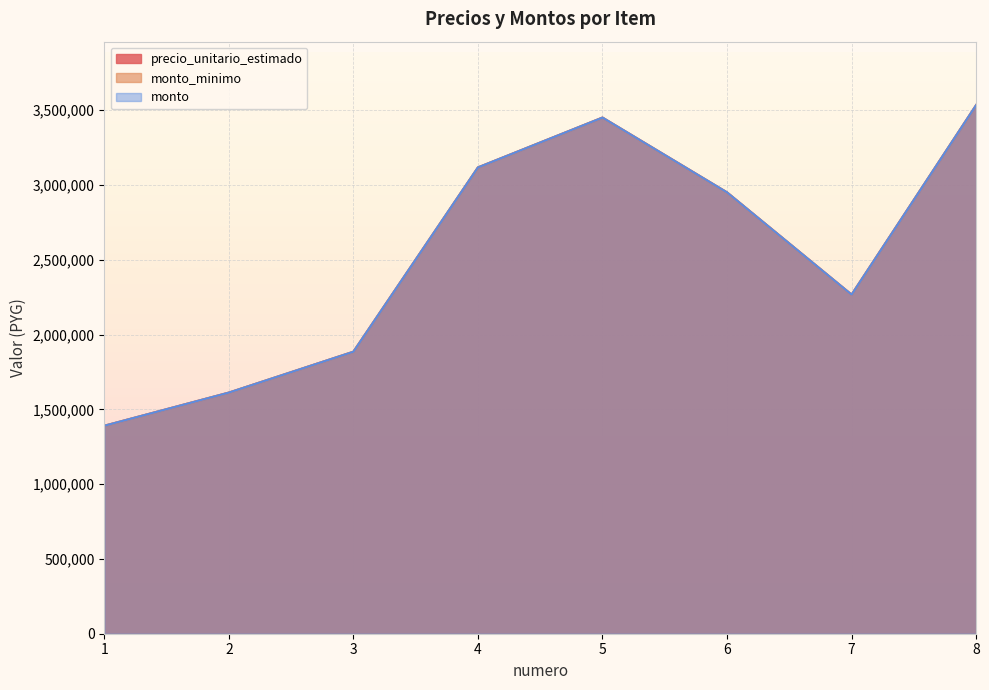

How many interior local valleys does the monto_minimo series have?

1